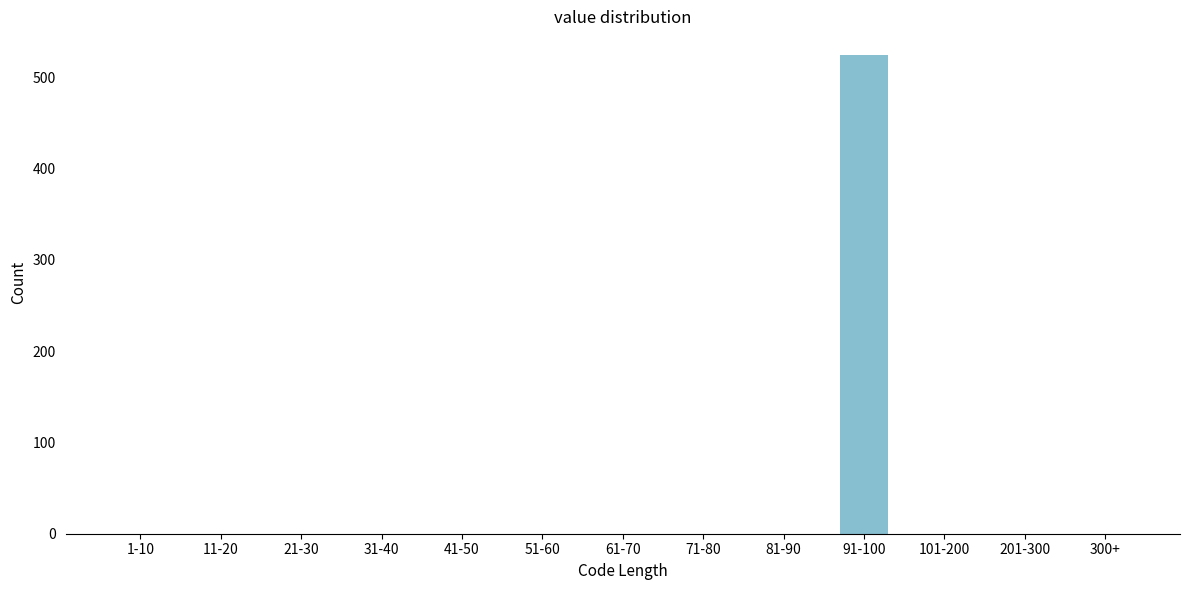

Reading left to right, list all the values displayed in this chart.

1-10=0	11-20=0	21-30=0	31-40=0	41-50=0	51-60=0	61-70=0	71-80=0	81-90=0	91-100=524	101-200=0	201-300=0	300+=0